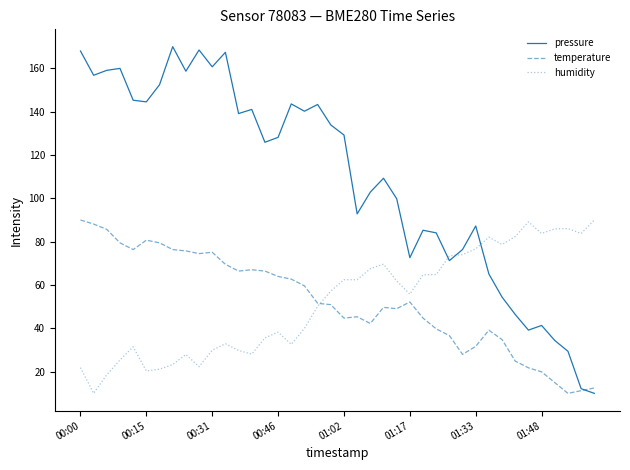

What is the minimum value for temperature?

10.0